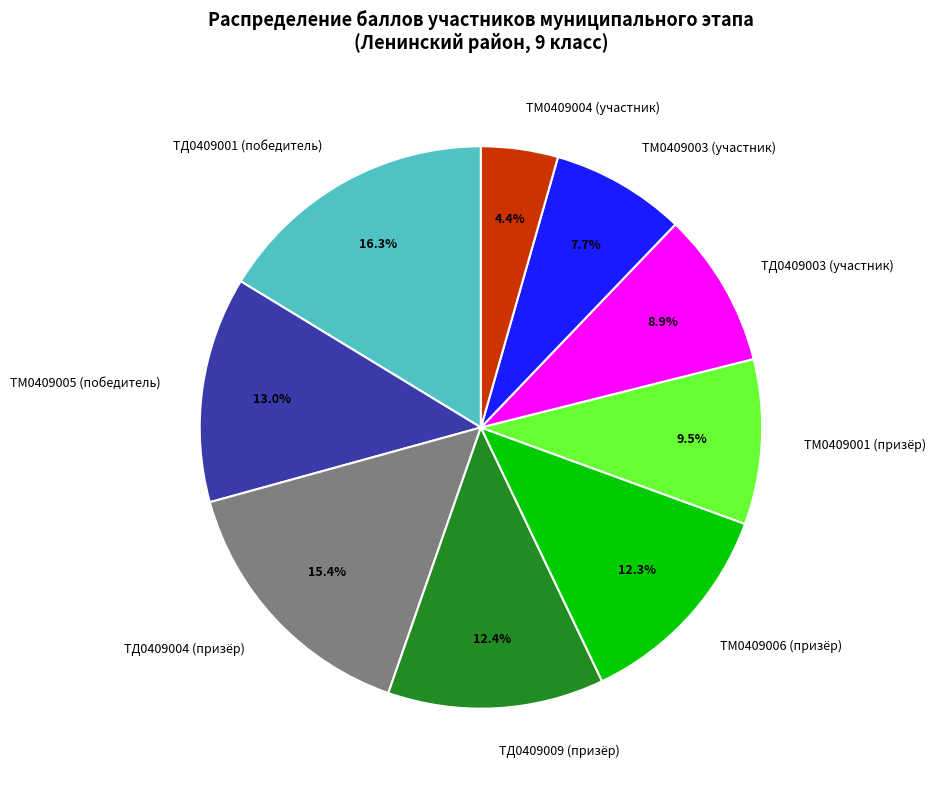

Does any single category account for the majority?

No